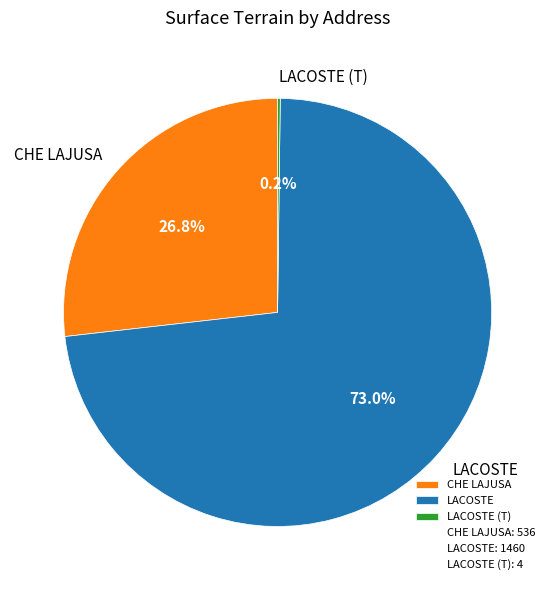

Does LACOSTE account for over 50% of the chart?

Yes